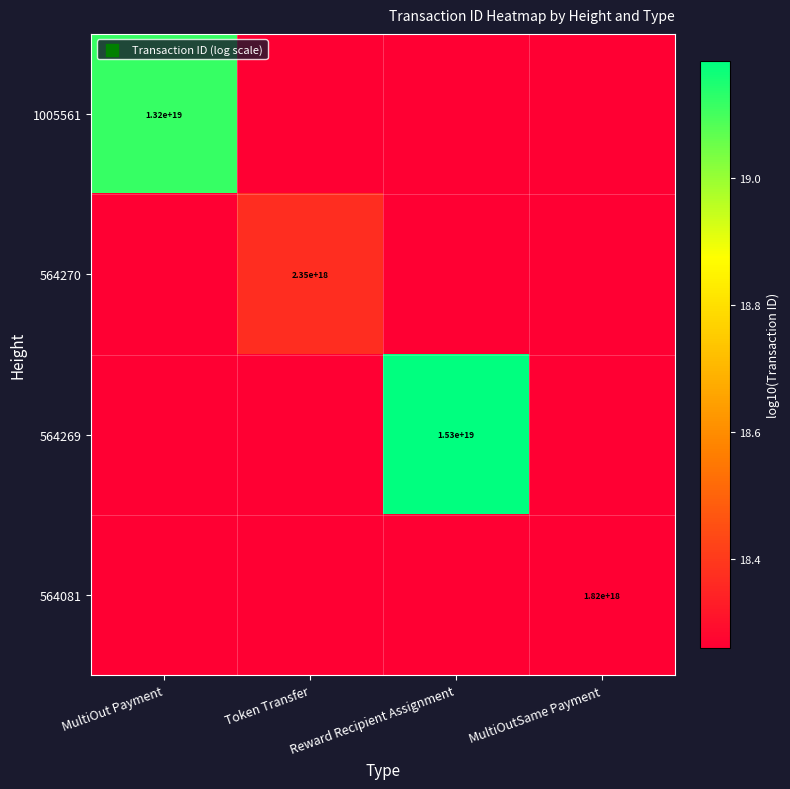

The value of 564081 at MultiOutSame Payment is 976632968653628032. True or false?

False